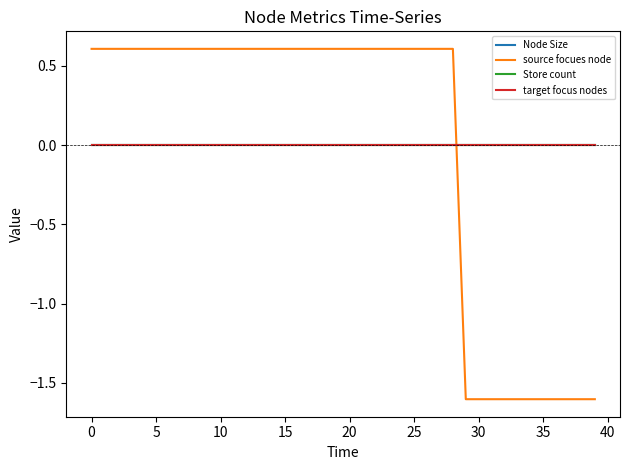

True or false: Node Size and target focus nodes intersect in this chart.

False